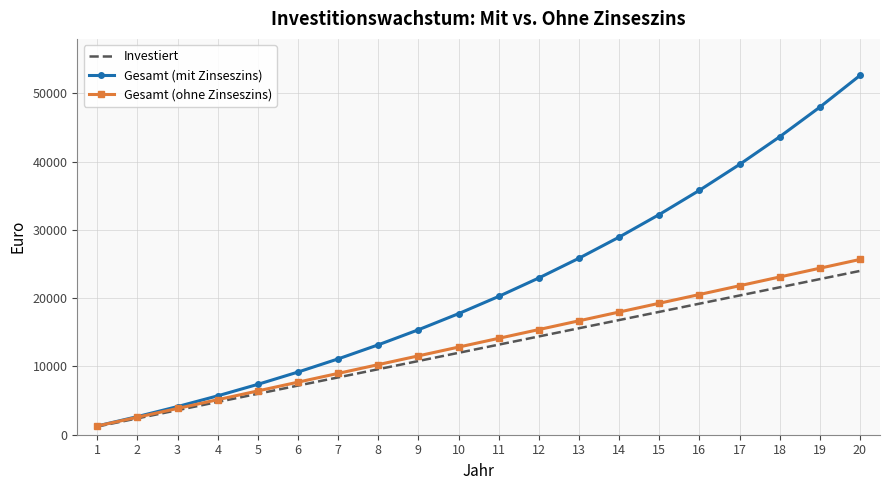

What are all the series names shown in the legend?

Investiert, Gesamt (mit Zinseszins), Gesamt (ohne Zinseszins)